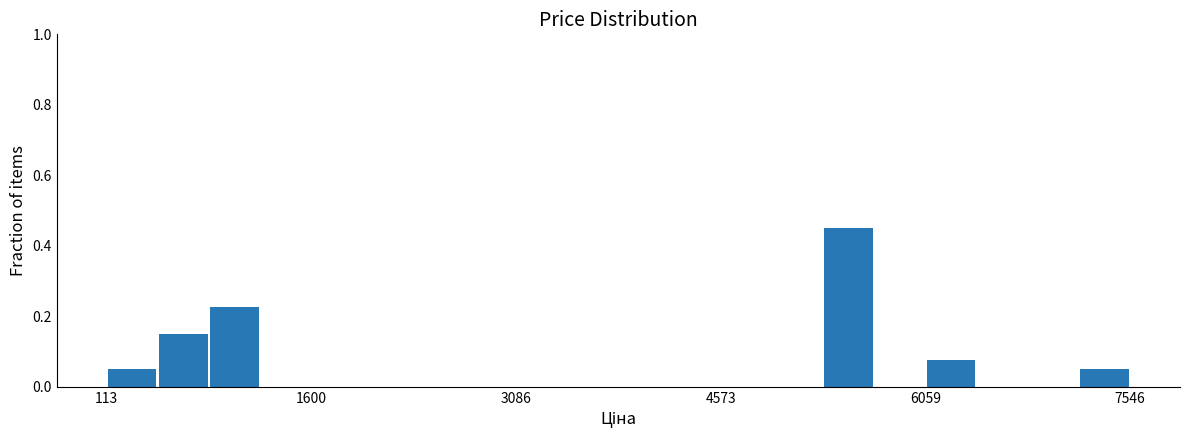

Around what value on the x-axis is the tallest bar? Give the approximate position of its centre, as read against the axis.

5600